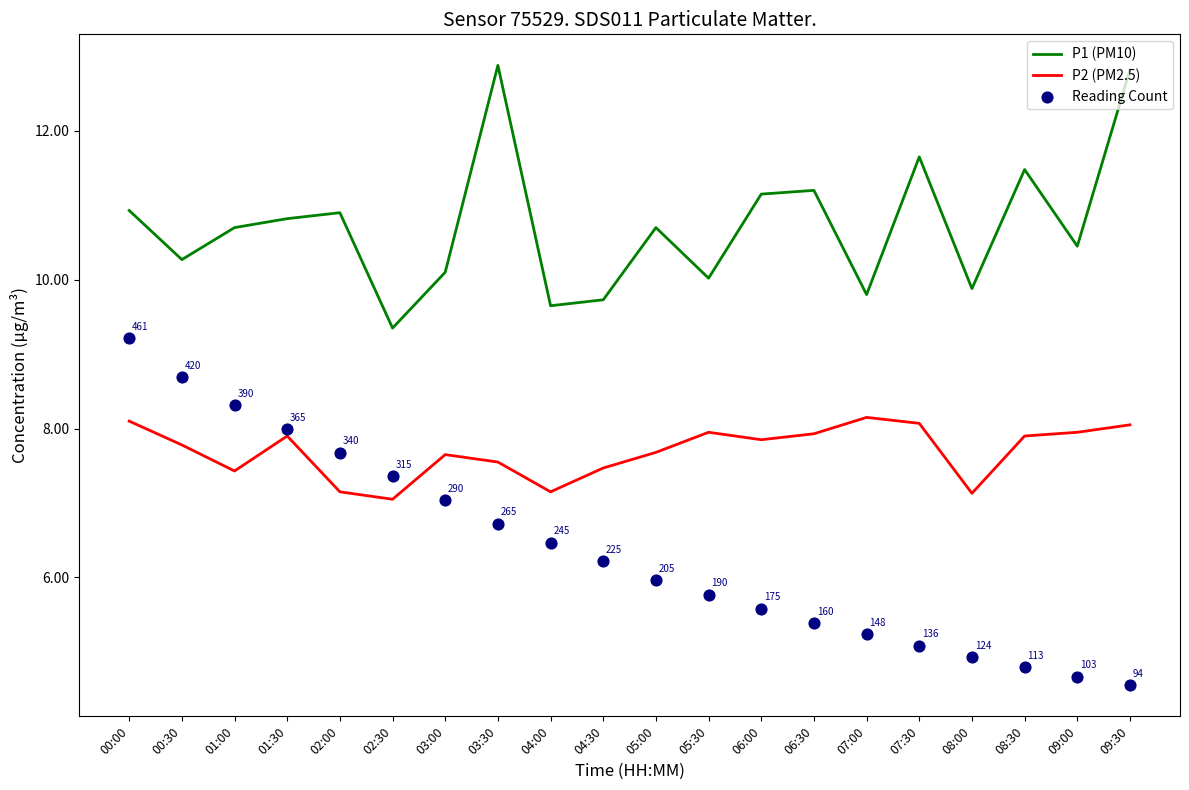

At which category is the sum across all series the highest?

00:00